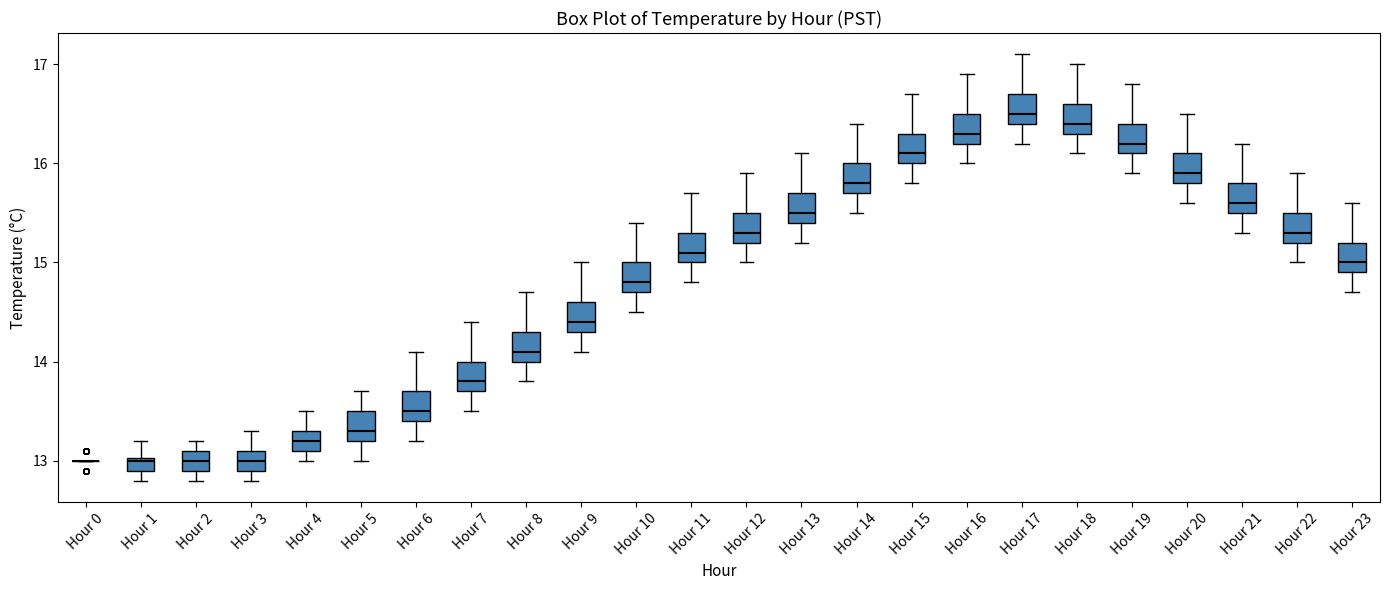

Where does the median line of the box for Hour 3 sit on the y-axis? The values are not printed on the chart, so give them approximately, as read against the axis.

13.0